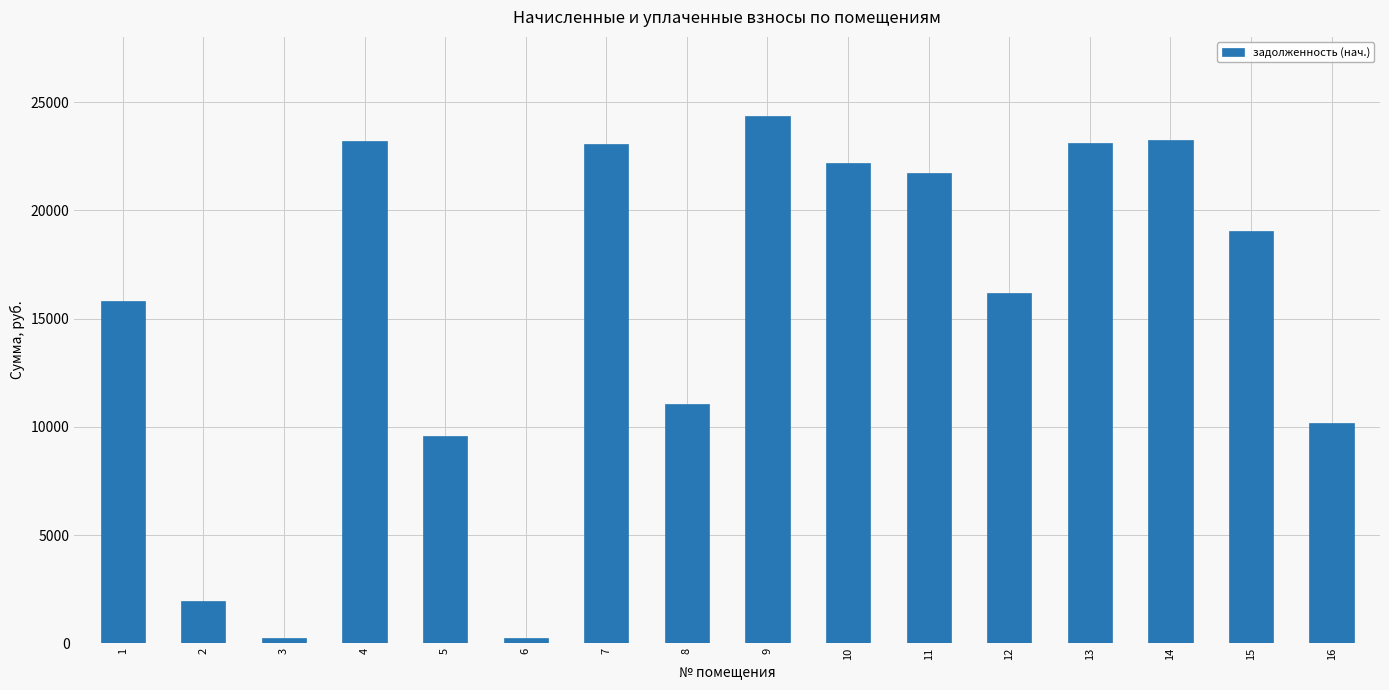

What is the difference between the maximum and minimum values?

24143.2